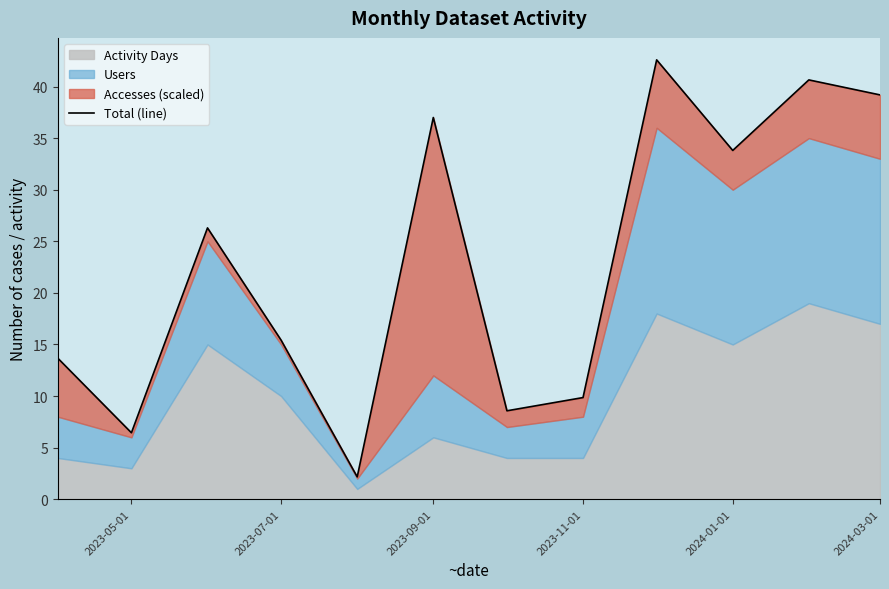

What is the minimum value shown in the chart?

2.2